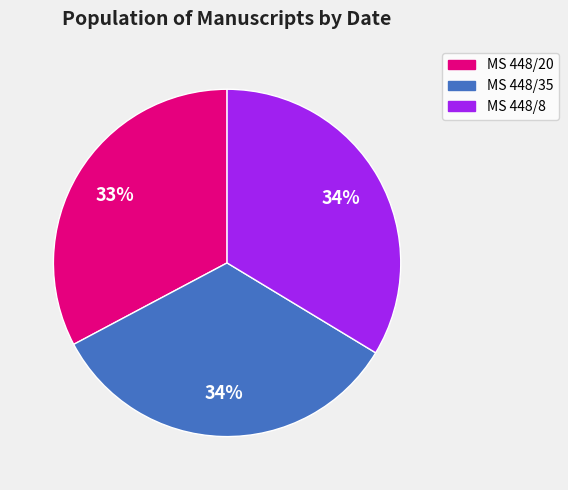

To the nearest percent, what percentage of the pie is MS 448/8?

34%